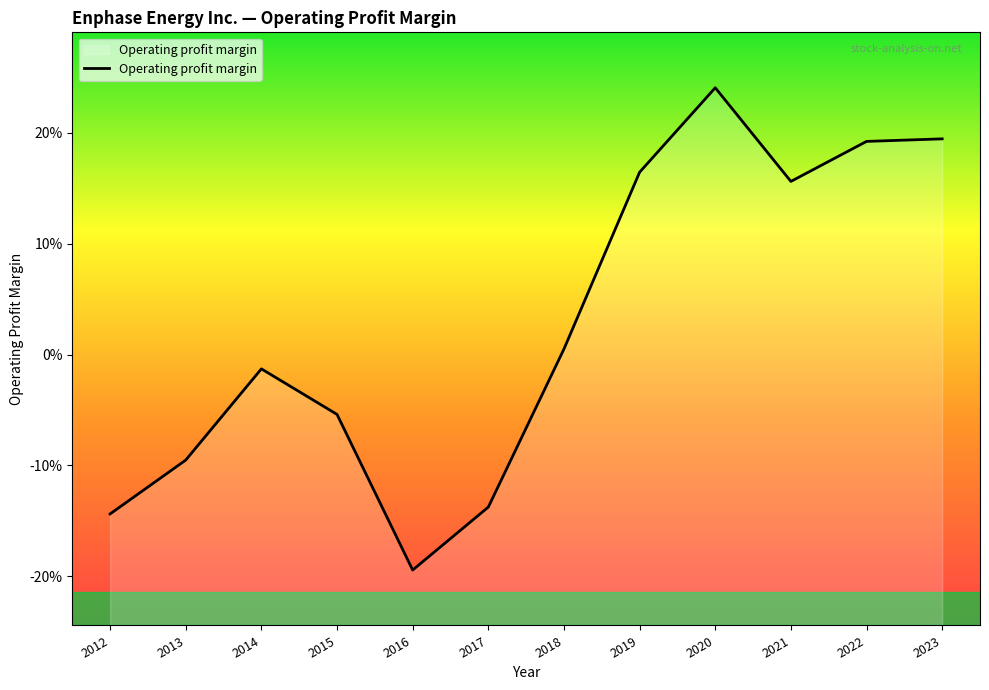

The value at 2013 is -0.1. True or false?

False